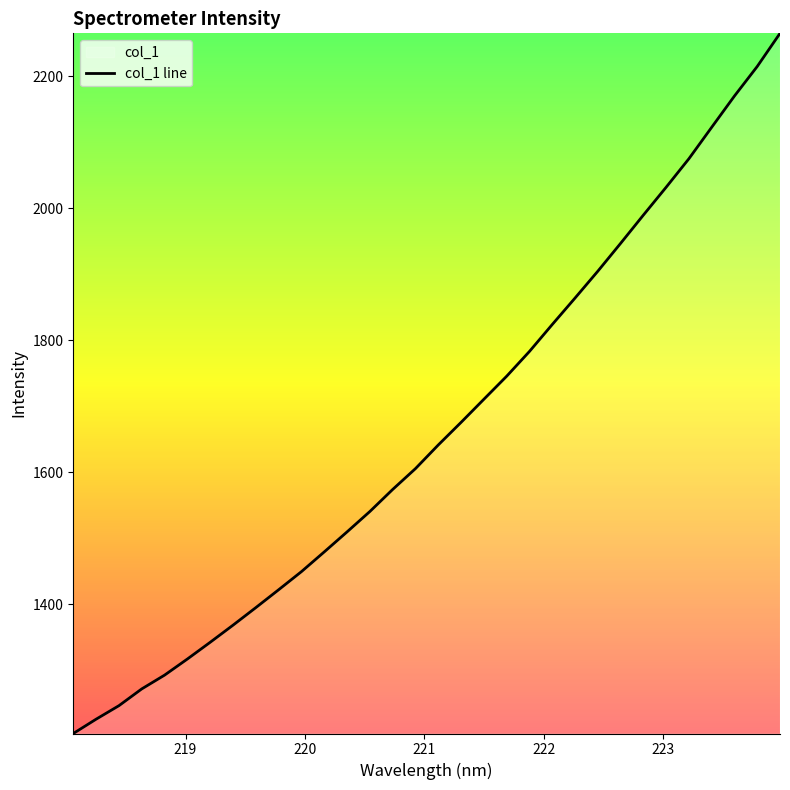

What is the smallest value displayed?

1204.2